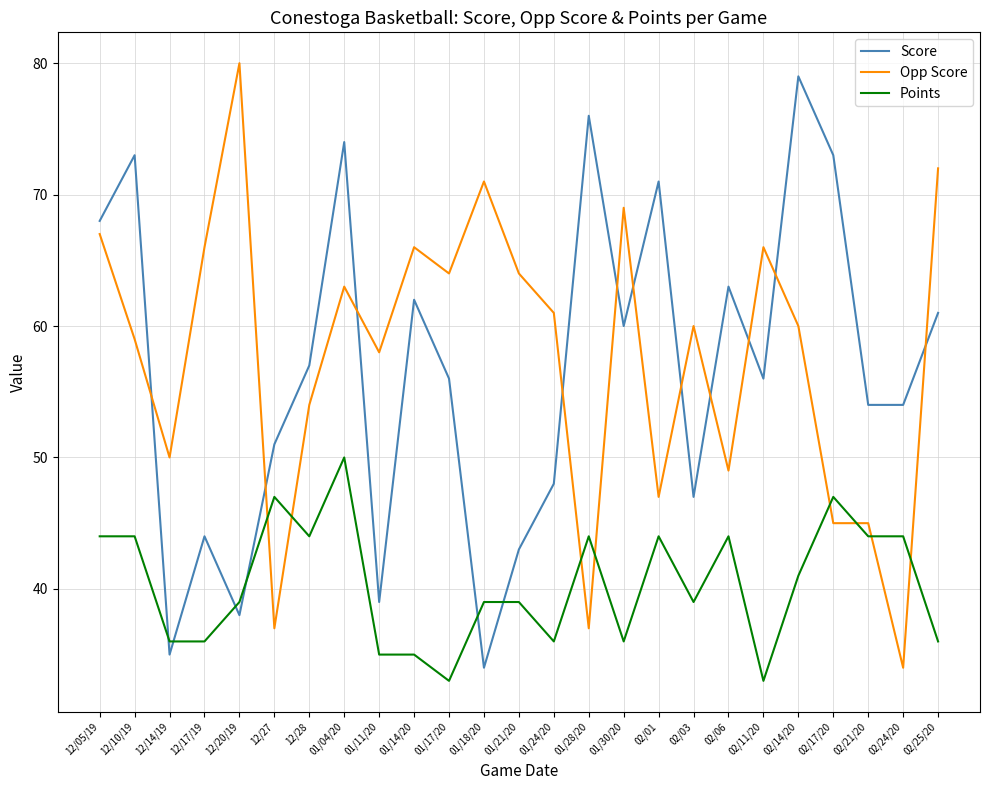

The value of Points at 02/11/20 is 33. True or false?

True